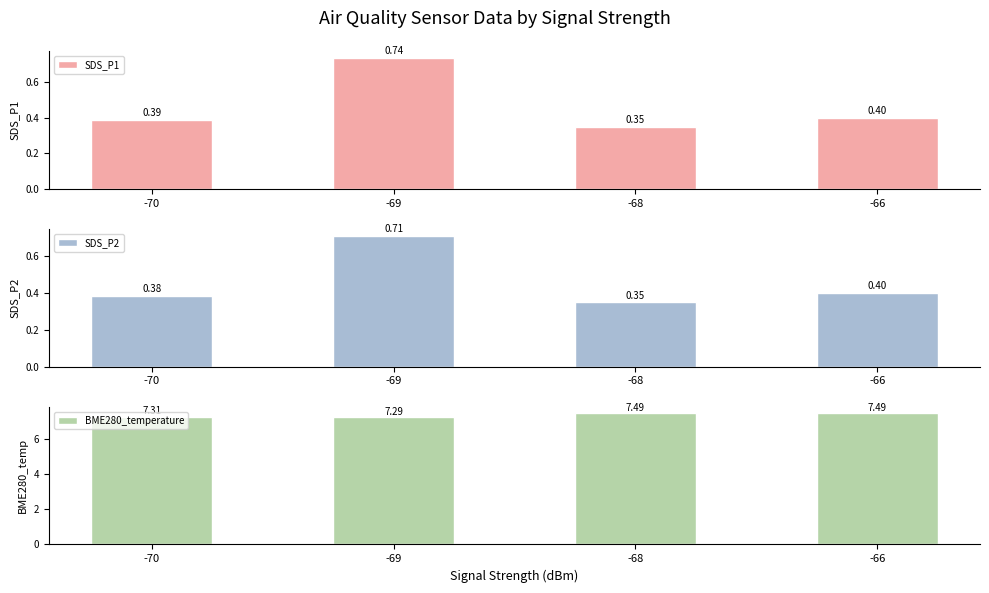

Is the value of BME280_temperature at -70 greater than the value of SDS_P2 at -66?

Yes